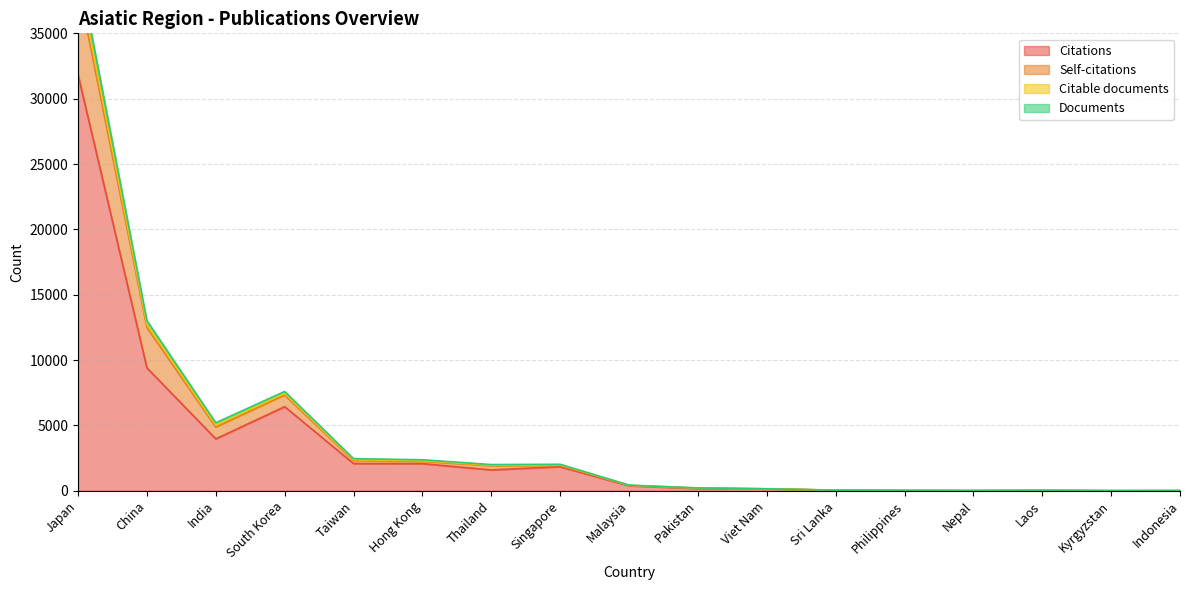

Read the Citations value at Pakistan.

176